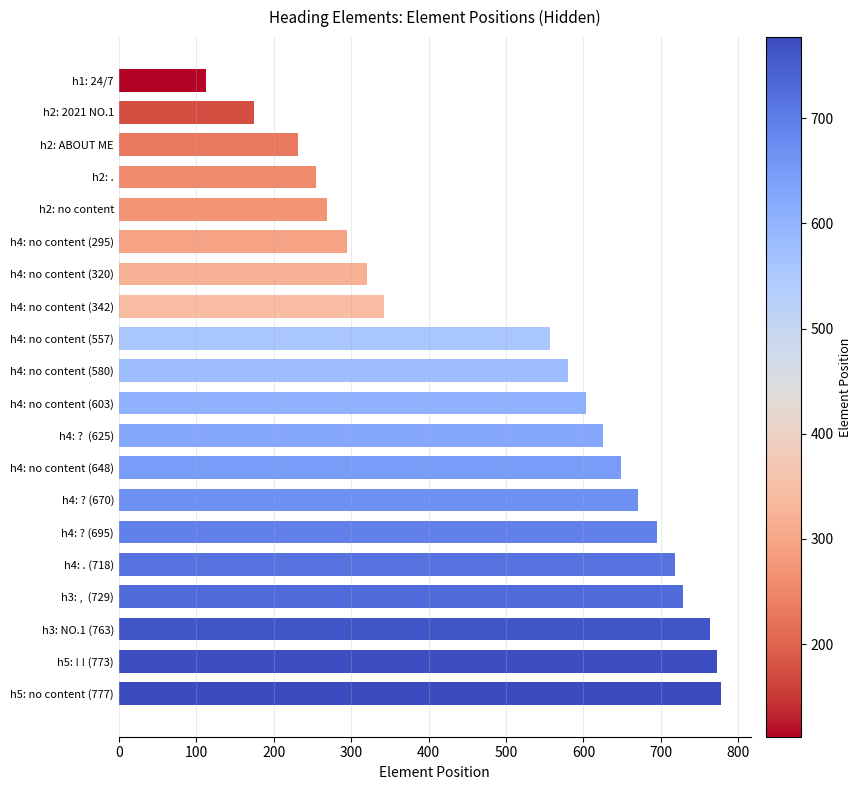

Reading bottom to top, transcribe all the data shown in this chart.

h5: no content (777)=777	h5: ! ! (773)=773	h3: NO.1 (763)=763	h3: ,  (729)=729	h4: . (718)=718	h4: ? (695)=695	h4: ? (670)=670	h4: no content (648)=648	h4: ?  (625)=625	h4: no content (603)=603	h4: no content (580)=580	h4: no content (557)=557	h4: no content (342)=342	h4: no content (320)=320	h4: no content (295)=295	h2: no content=269	h2: .=254	h2: ABOUT ME=231	h2: 2021 NO.1=174	h1: 24/7=112